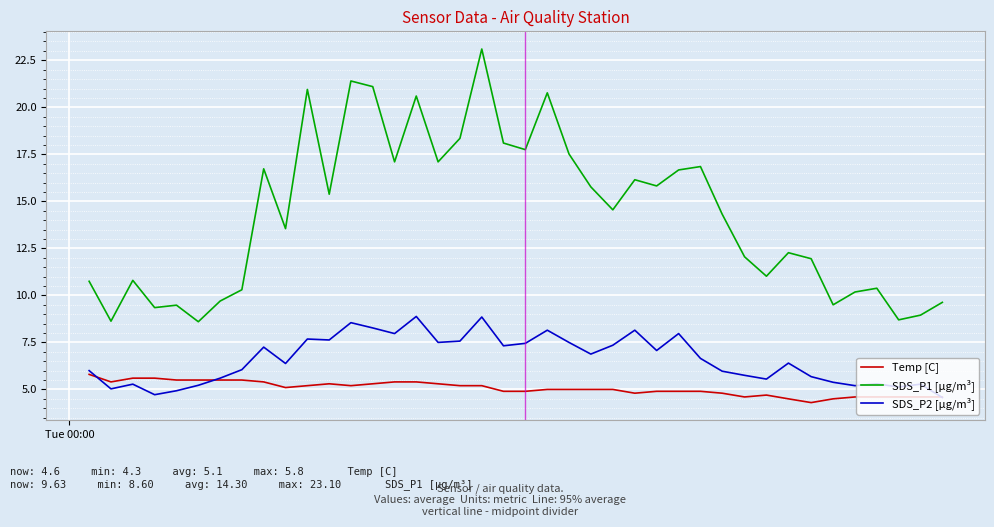

List the series in order of their overall mean, lowest first.

Temp [C], SDS_P2 [µg/m³], SDS_P1 [µg/m³]